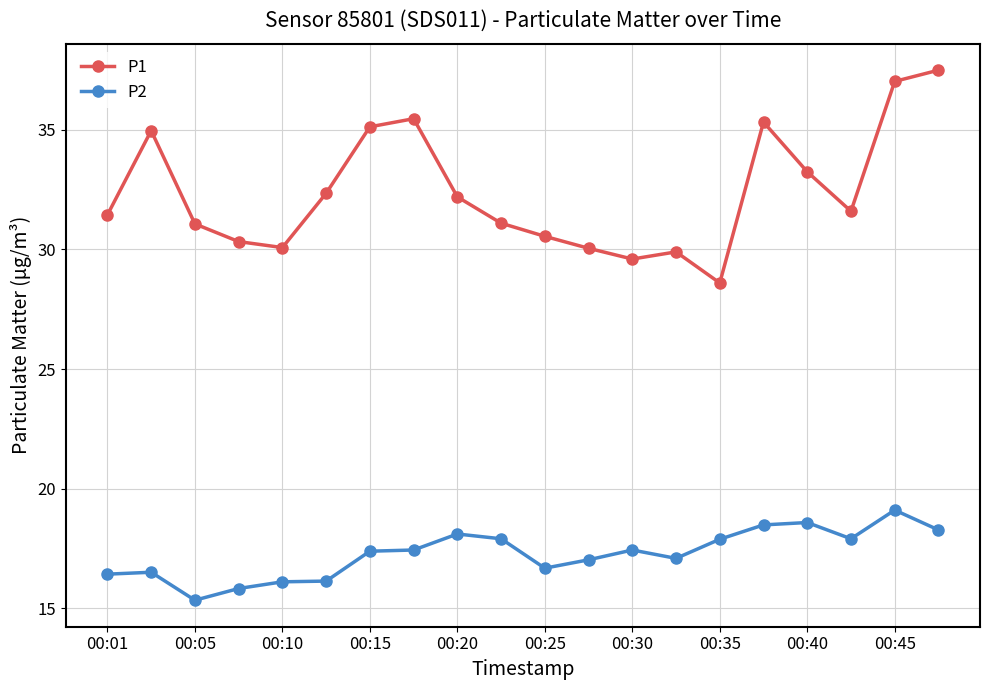

Which series has the largest range (max minus min)?

P1